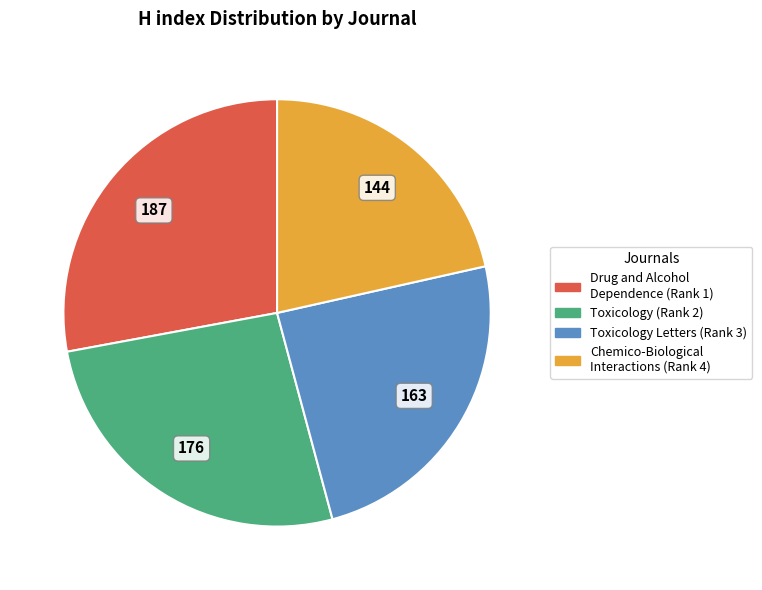

Count the number of slices in the pie.

4